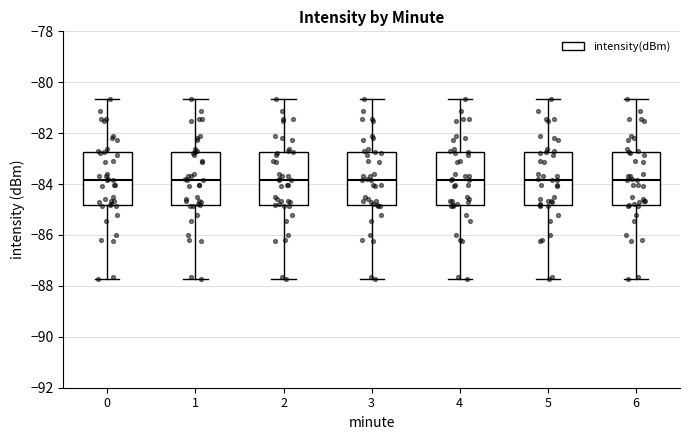

Where does the median line of the box at x = 2 sit on the y-axis? The values are not printed on the chart, so give them approximately, as read against the axis.

-83.8